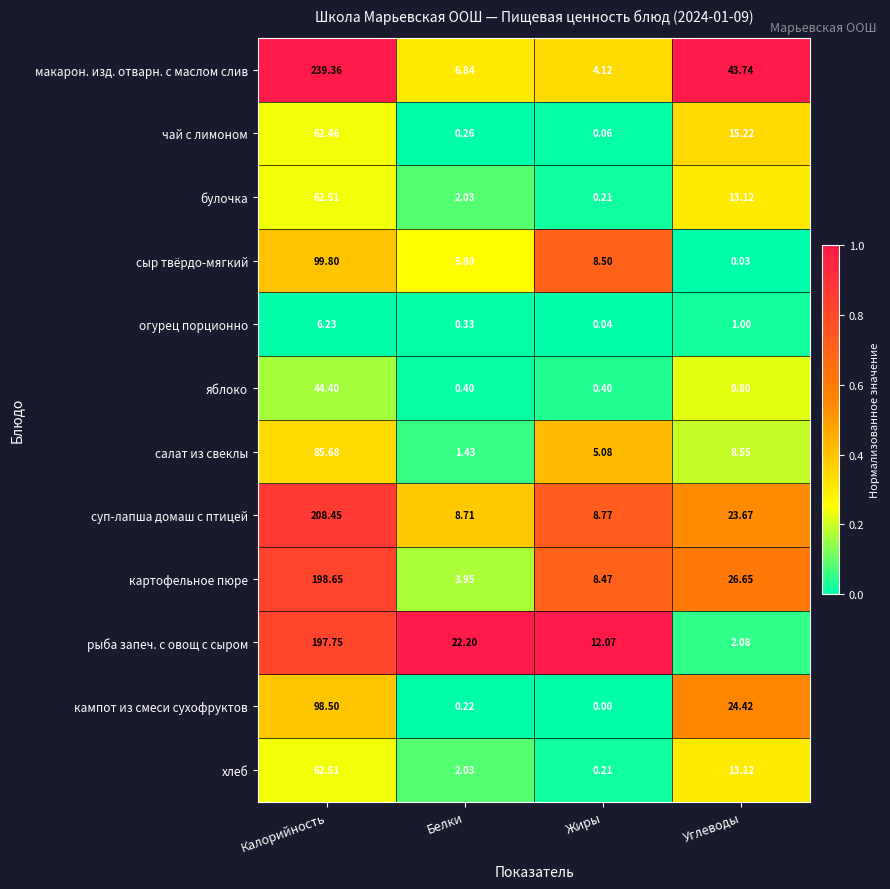

List the labels in order of салат из свеклы value, largest first.

Калорийность, Углеводы, Жиры, Белки